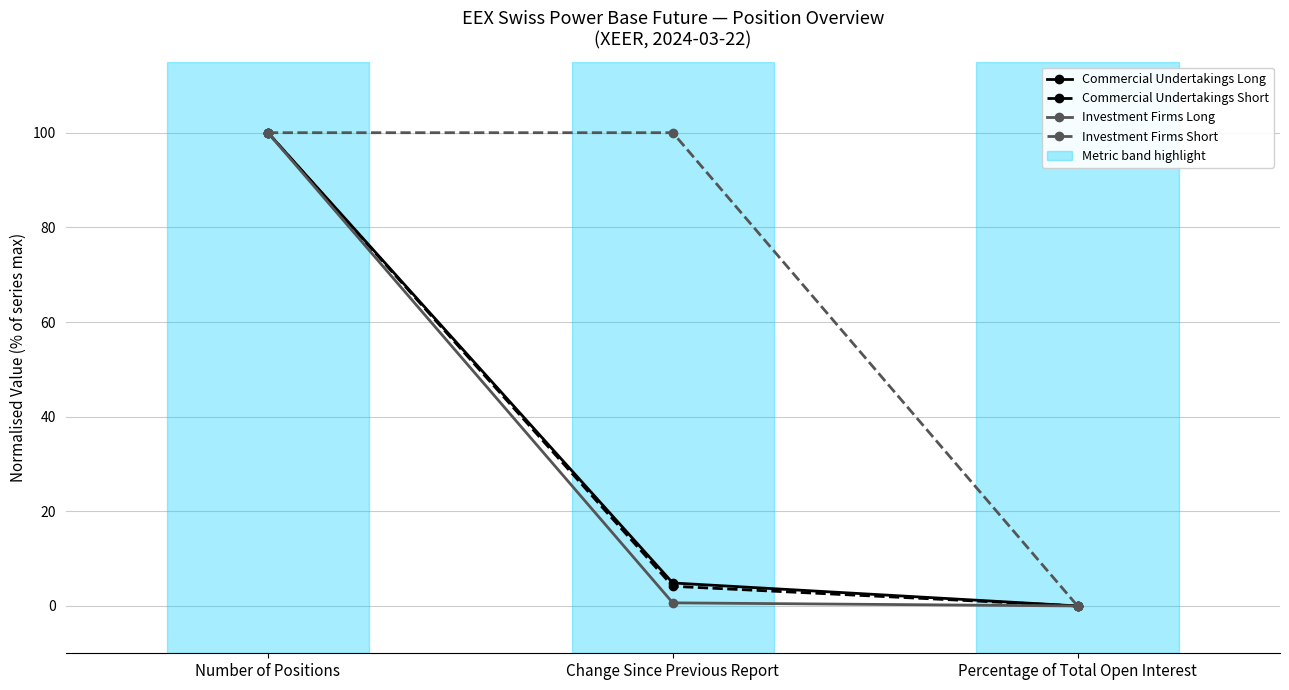

What is the difference between the maximum and second lowest values in the Commercial Undertakings Long series?

95.1